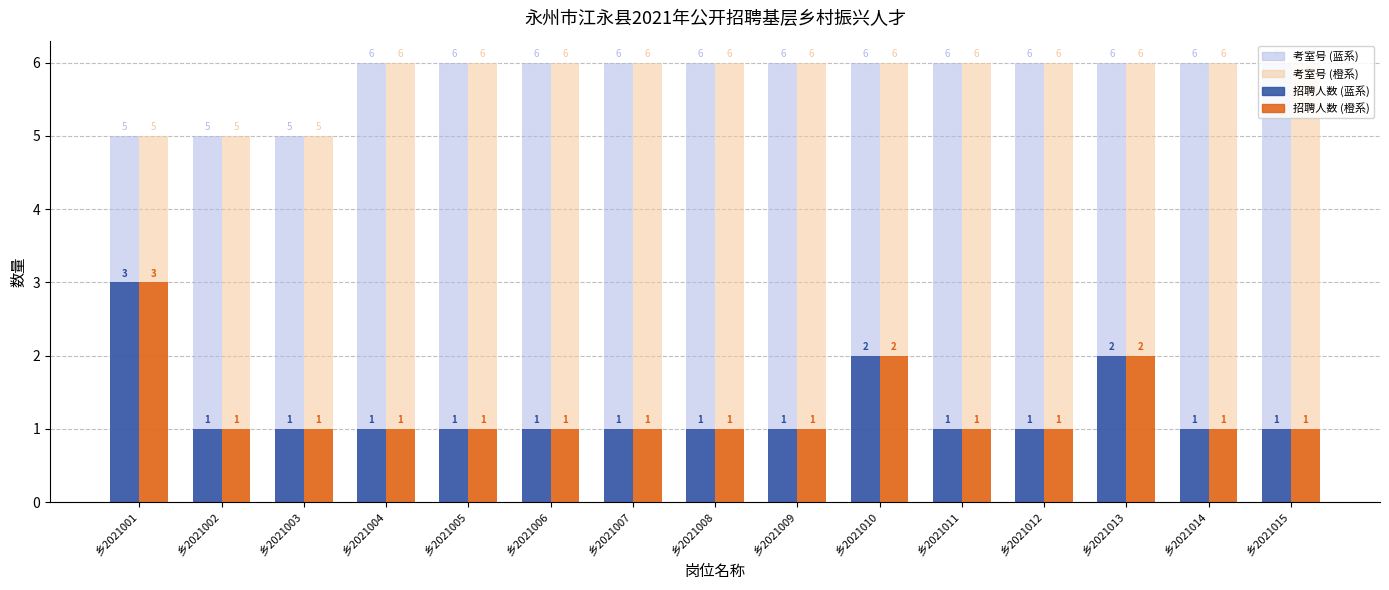

What is the greatest value displayed?

6